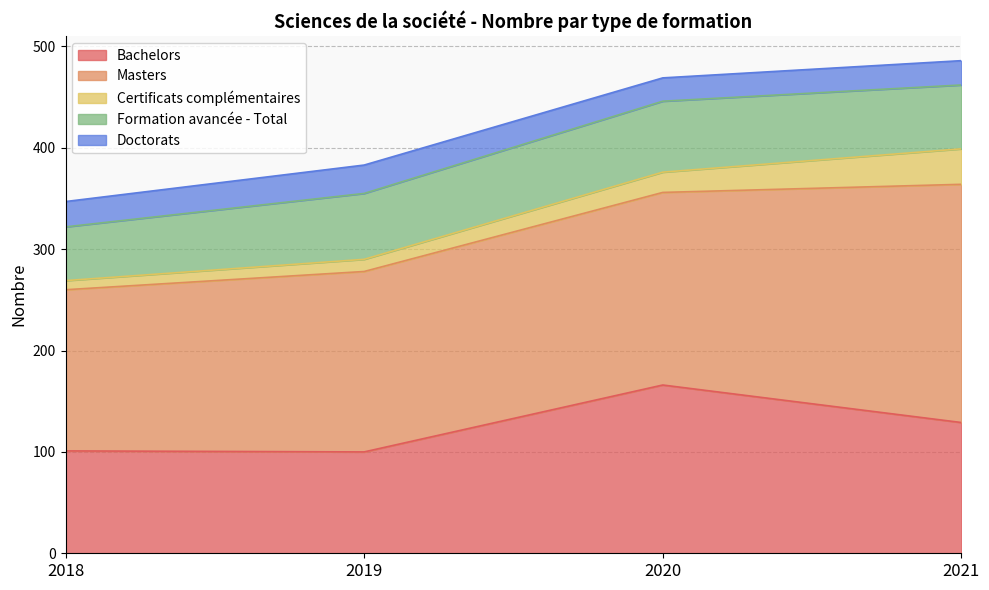

What is the maximum value shown in the chart?

235